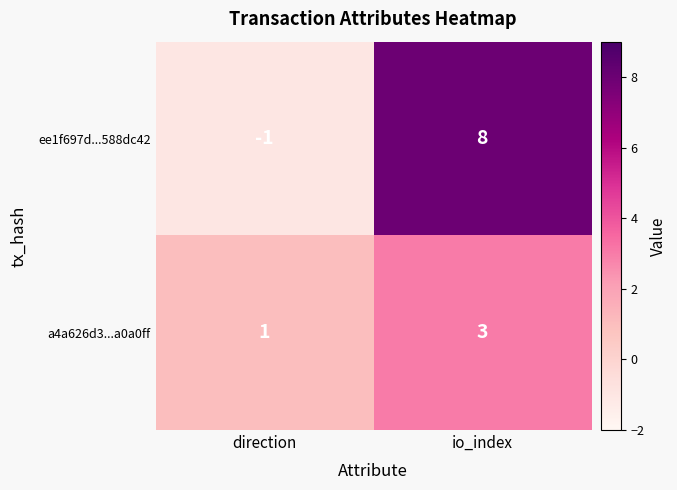

Reading left to right, what are all the values shown in this chart?

ee1f697d...588dc42: -1	8
a4a626d3...a0a0ff: 1	3